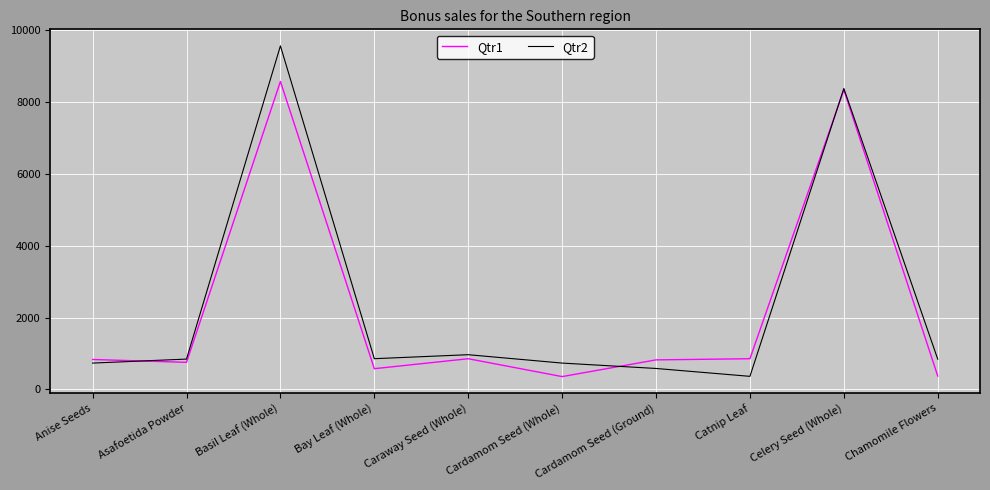

What is the total value across all series at Cardamom Seed (Whole)?

1090